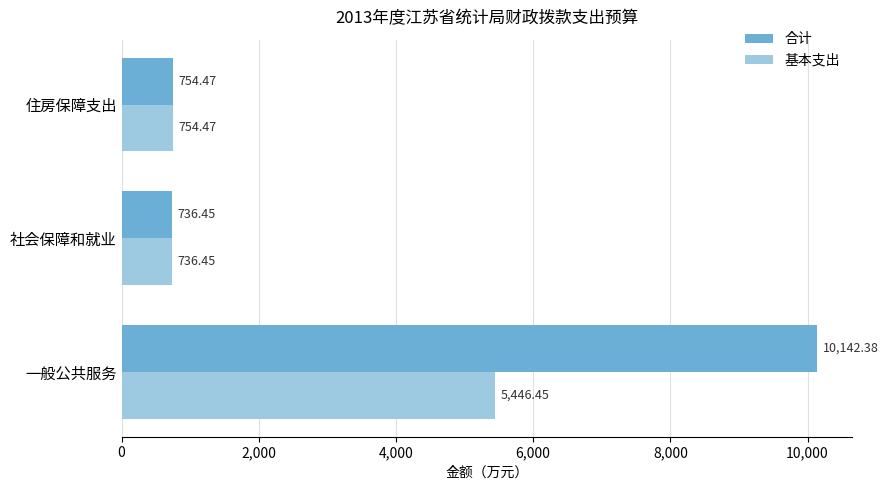

Which category has the highest value across all series?

一般公共服务